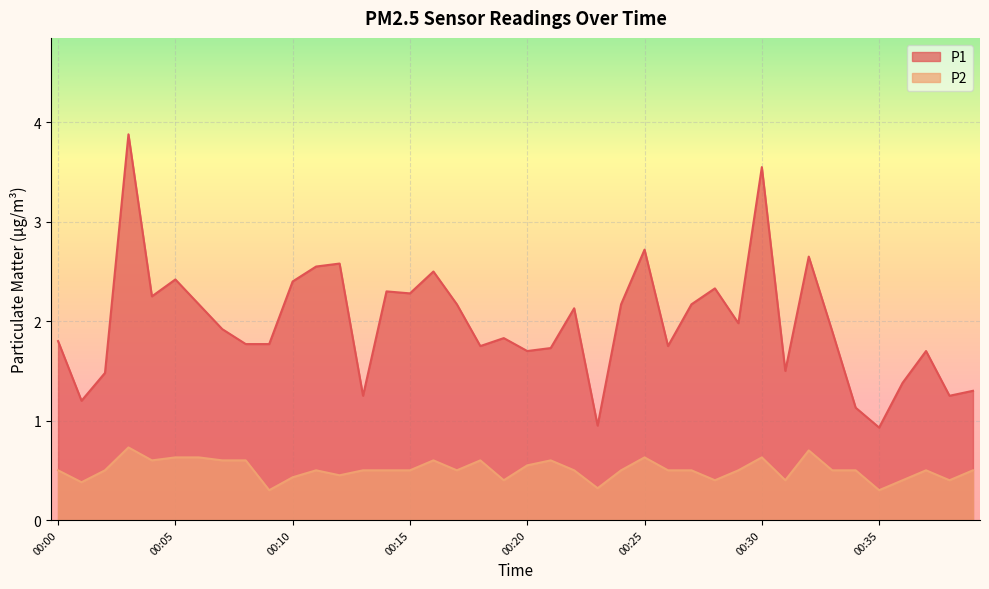

At how many categories does at least one series exceed 2?

18